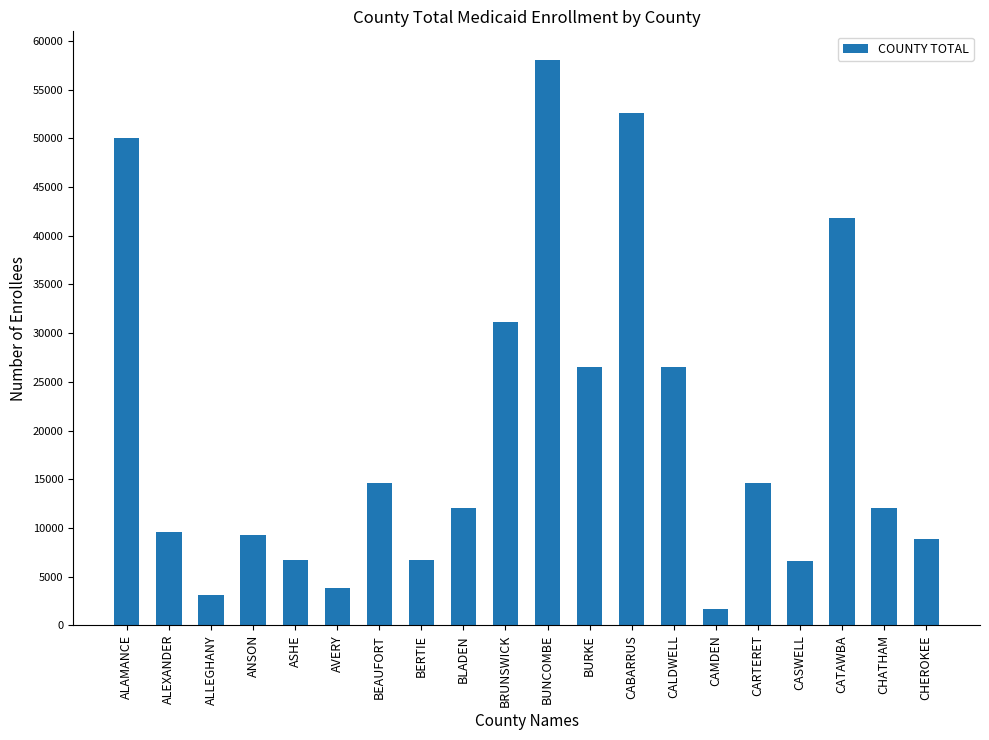

What is the sum of the values at BERTIE and CHEROKEE?

15602